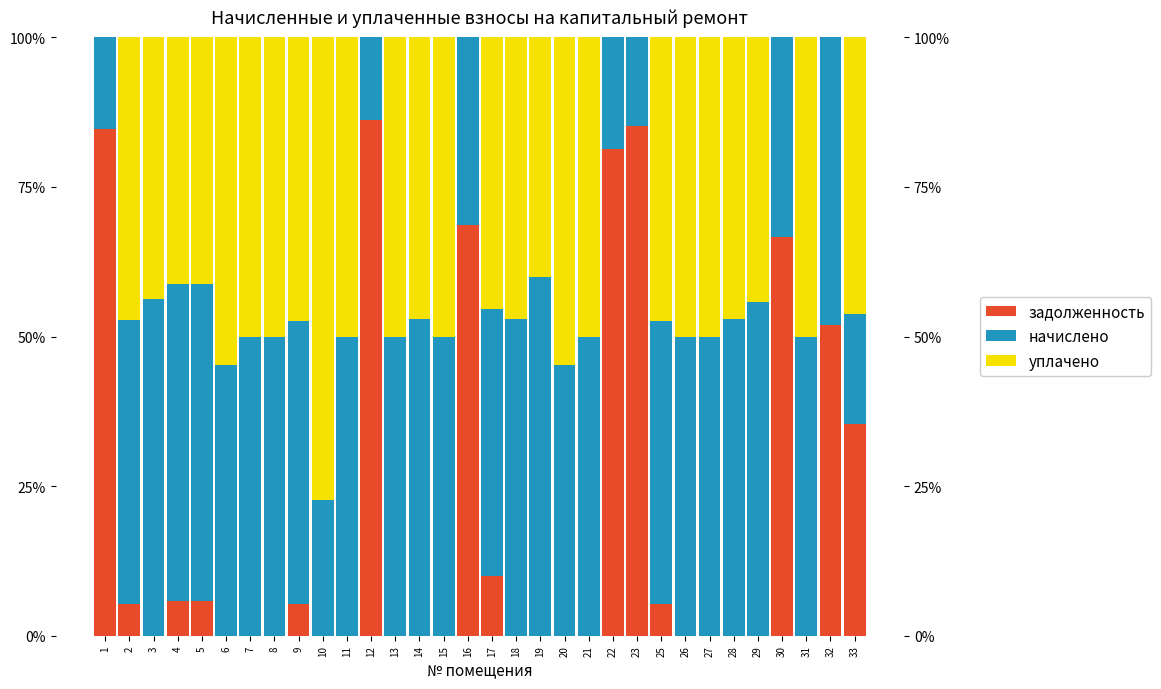

Reading left to right, list all the values displayed in this chart.

задолженность: 84.7	5.3	0.0	5.9	5.9	0.0	0.0	0.0	5.3	0.0	0.0	86.2	0.0	0.0	0.0	68.6	9.9	0.0	0.0	0.0	0.0	81.4	85.2	5.3	0.0	0.0	0.0	0.0	66.6	0.0	51.9	35.4
начислено: 15.3	47.5	56.2	52.9	52.9	45.3	50.0	50.0	47.4	22.7	50.0	13.8	50.0	52.9	50.0	31.4	44.7	52.9	60.0	45.3	50.0	18.6	14.8	47.4	50.0	50.0	52.9	55.7	33.4	50.0	48.1	18.3
уплачено: 0.0	47.2	43.8	41.2	41.2	54.7	50.0	50.0	47.4	77.3	50.0	0.0	50.0	47.1	50.0	0.0	45.4	47.1	40.0	54.7	50.0	0.0	0.0	47.4	50.0	50.0	47.1	44.3	0.0	50.0	0.0	46.3